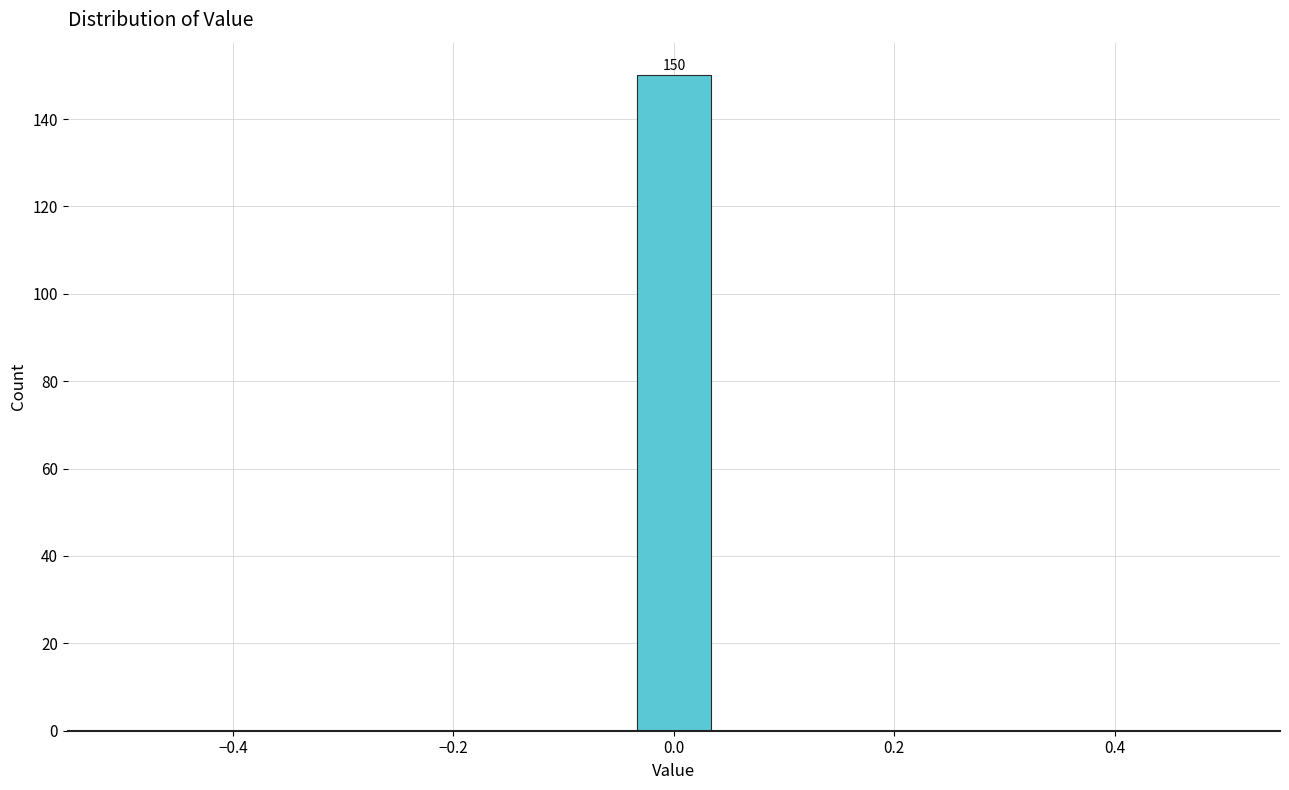

Read against the x-axis, roughly where is the centre of the tallest bar?

0.00